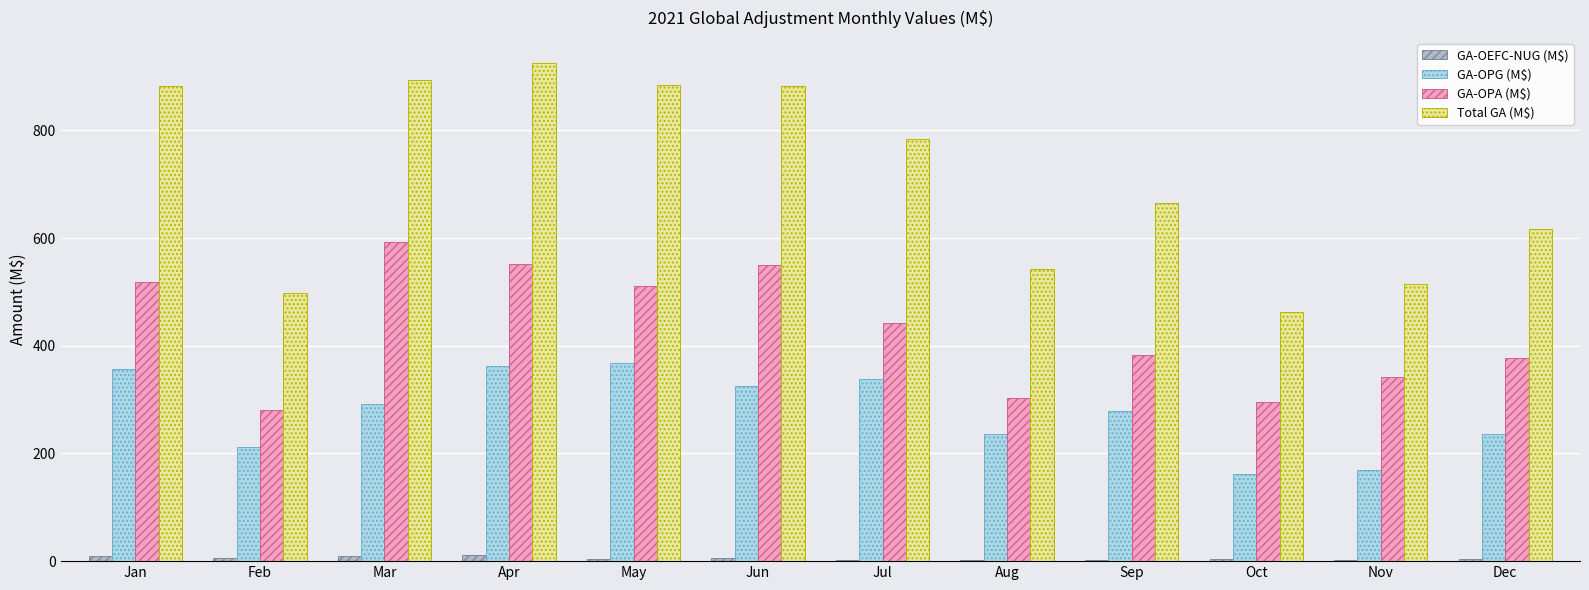

How many distinct data groups are displayed?

4